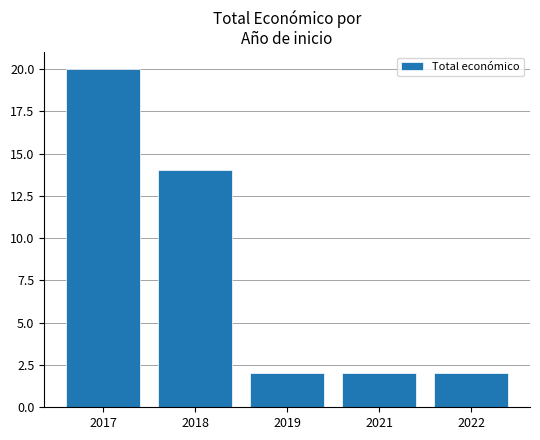

Between 2018 and 2019, which is larger?

2018